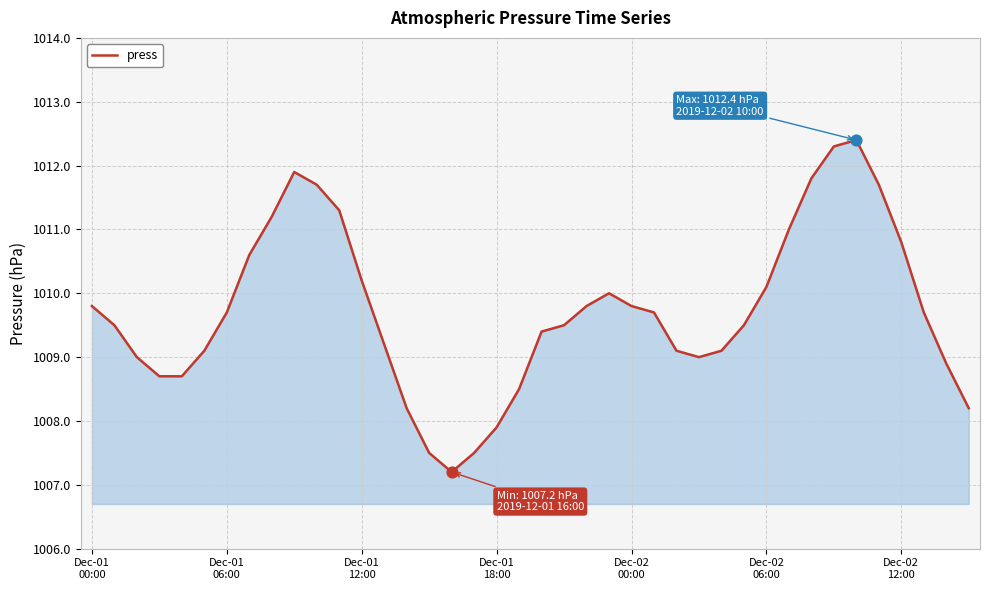

What is the smallest value displayed?

1007.2